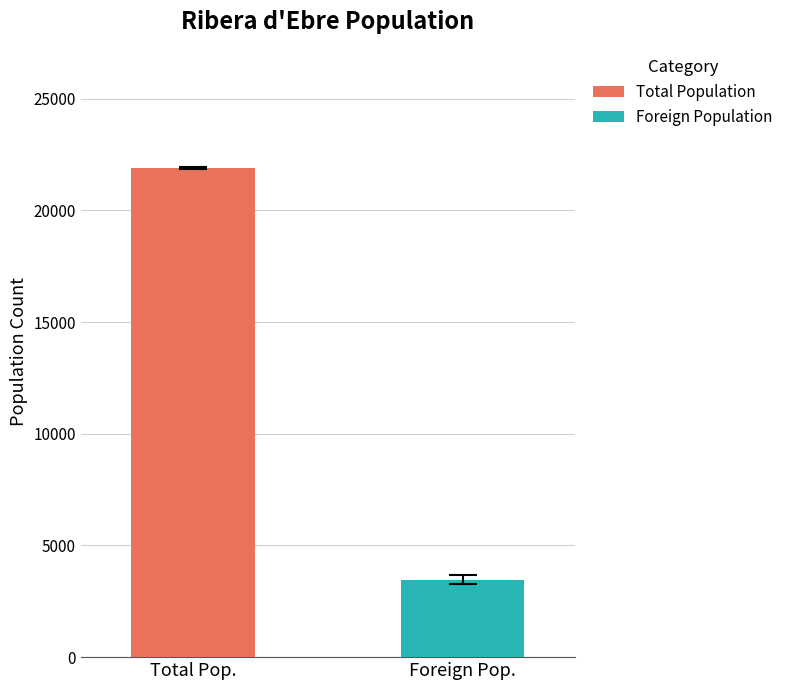

List the series in order of their overall mean, lowest first.

Foreign Population, Total Population